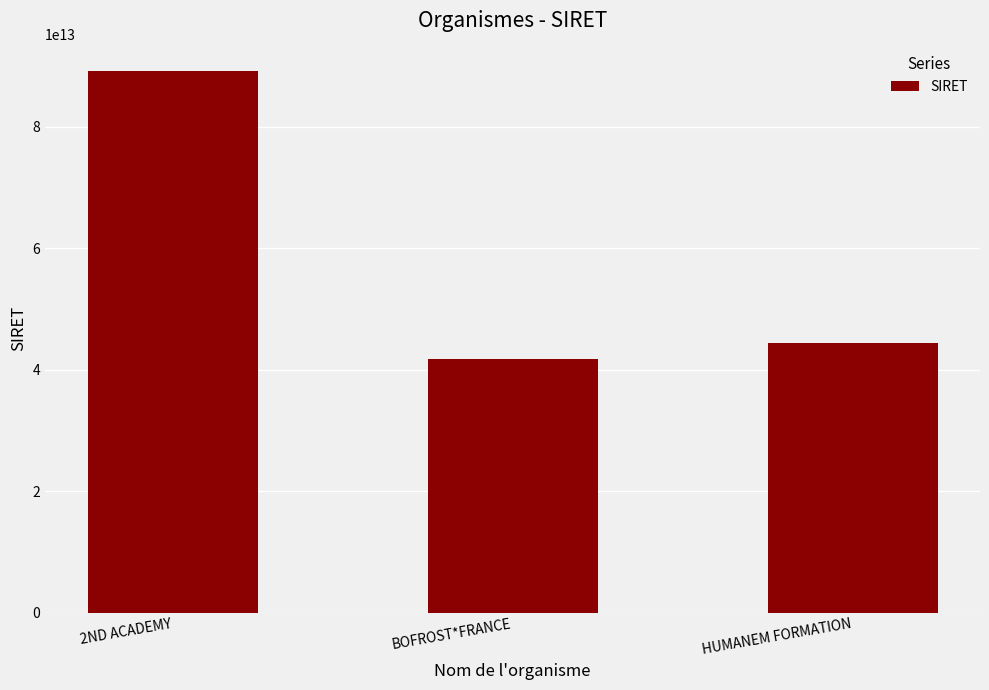

Rank the categories by value from lowest to highest.

BOFROST*FRANCE, HUMANEM FORMATION, 2ND ACADEMY